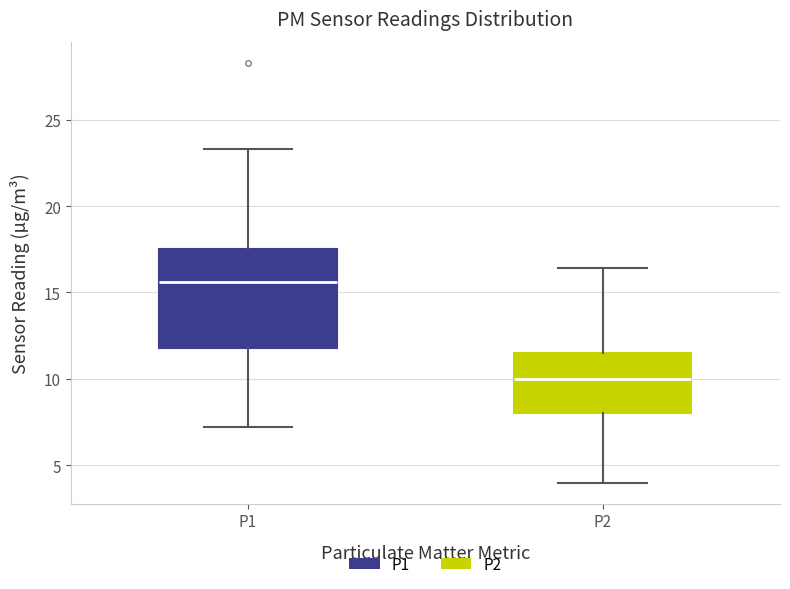

Comparing the boxes themselves (not the whiskers), which one is the tallest?

P1